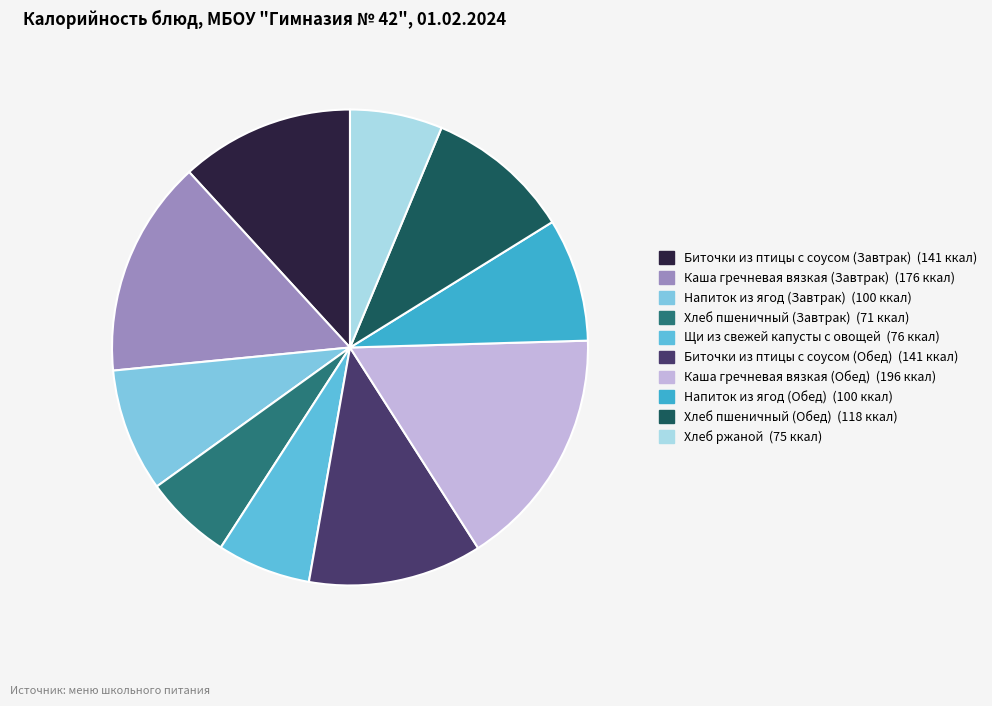

Rank the categories by value from highest to lowest.

Каша гречневая вязкая (Обед), Каша гречневая вязкая (Завтрак), Биточки из птицы с соусом (Завтрак), Биточки из птицы с соусом (Обед), Хлеб пшеничный (Обед), Напиток из ягод (Завтрак), Напиток из ягод (Обед), Щи из свежей капусты с овощей, Хлеб ржаной, Хлеб пшеничный (Завтрак)